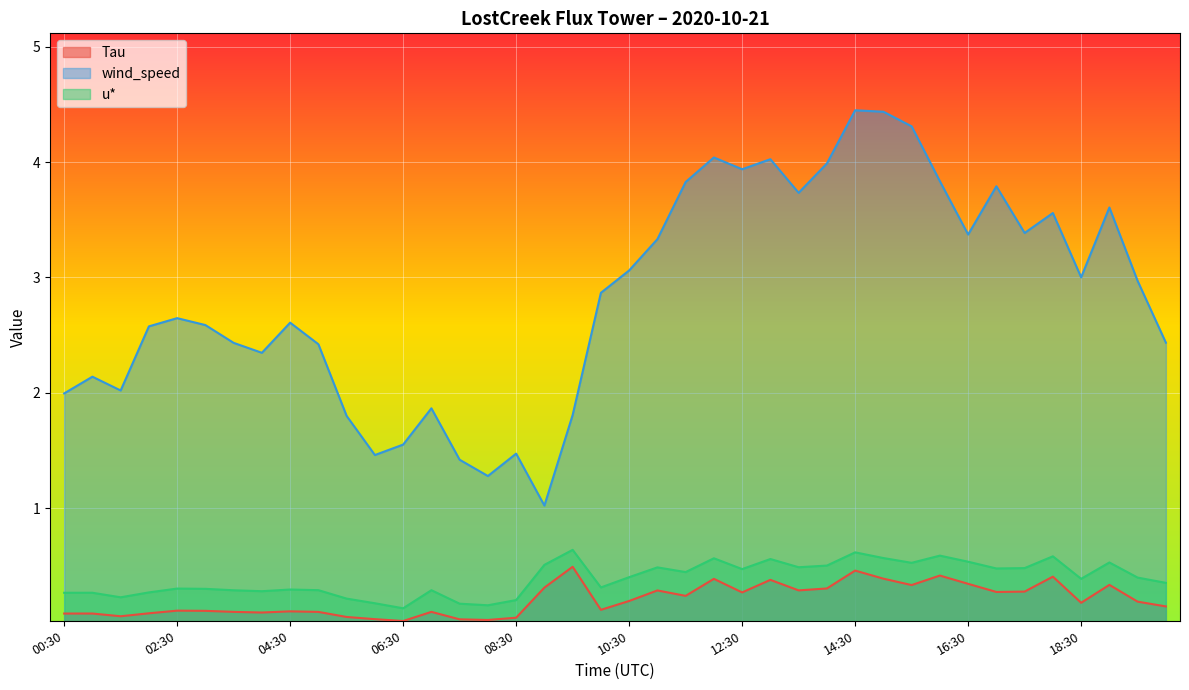

Which label corresponds to the smallest value in the chart?

06:30